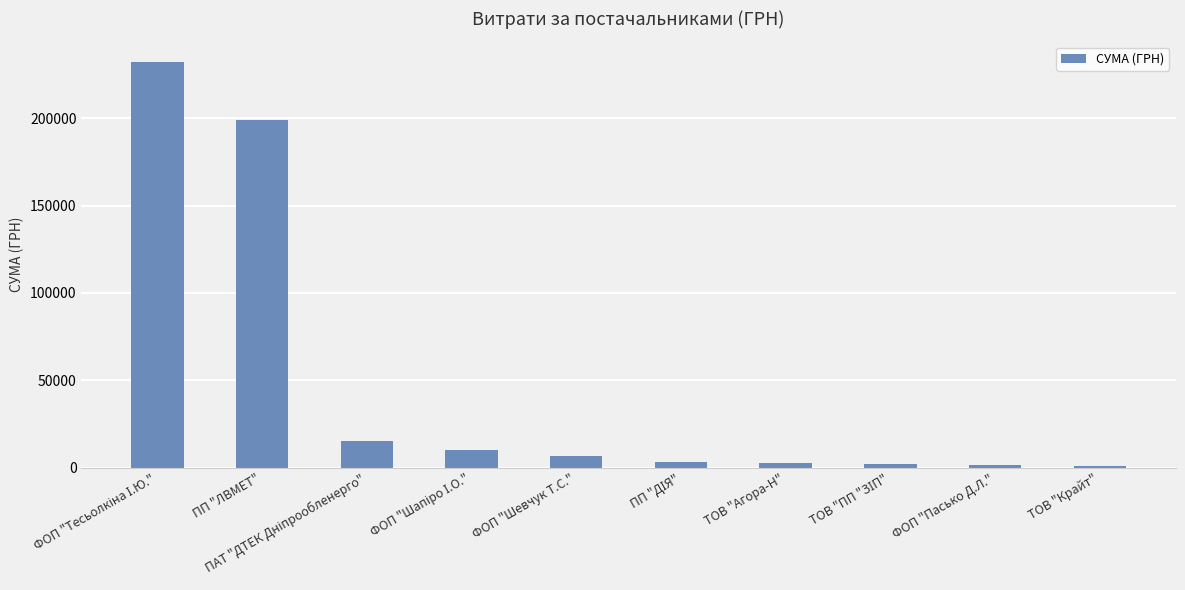

What is the difference between the values at ПП "ЛВМЕТ" and ФОП "Шевчук Т.С."?

192112.0